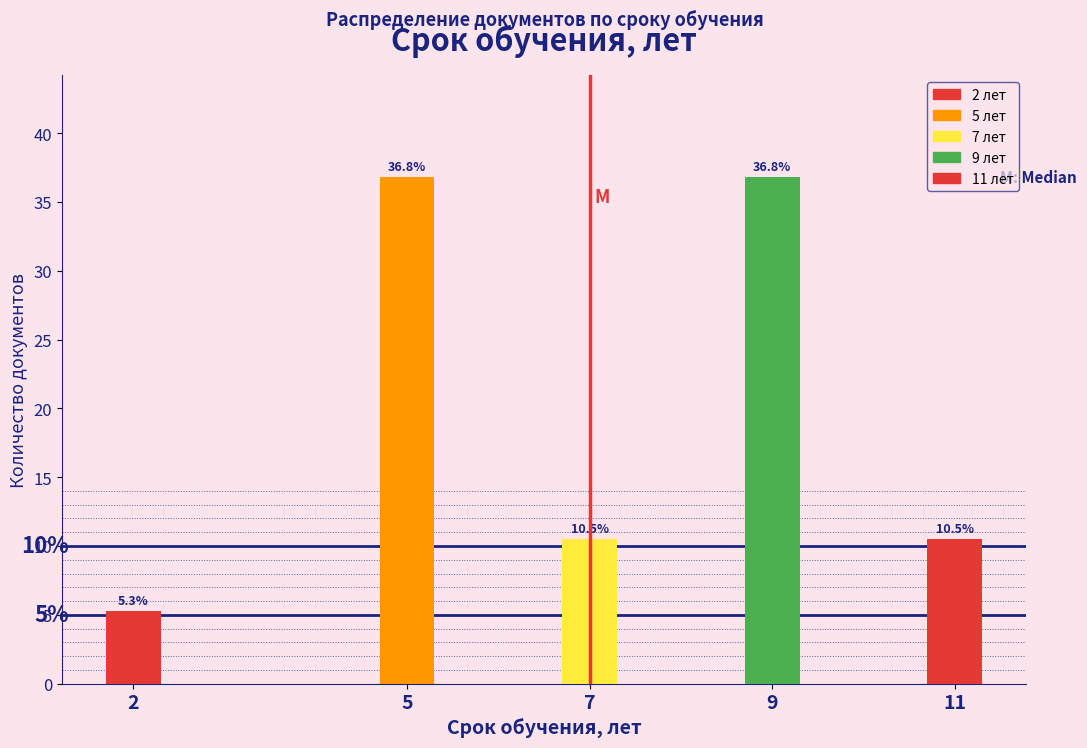

Reading right to left, what are all the values shown in this chart?

11=10.5	9=36.8	7=10.5	5=36.8	2=5.3